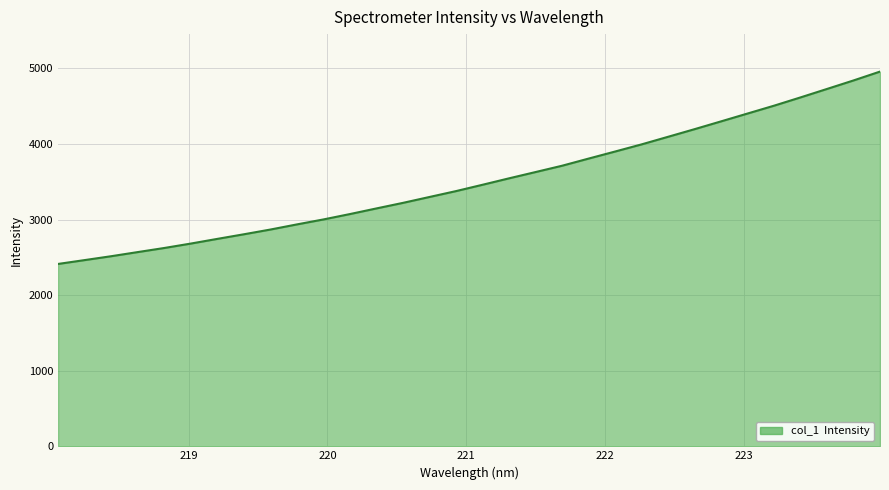

What is the difference between the maximum and minimum values?

2544.9